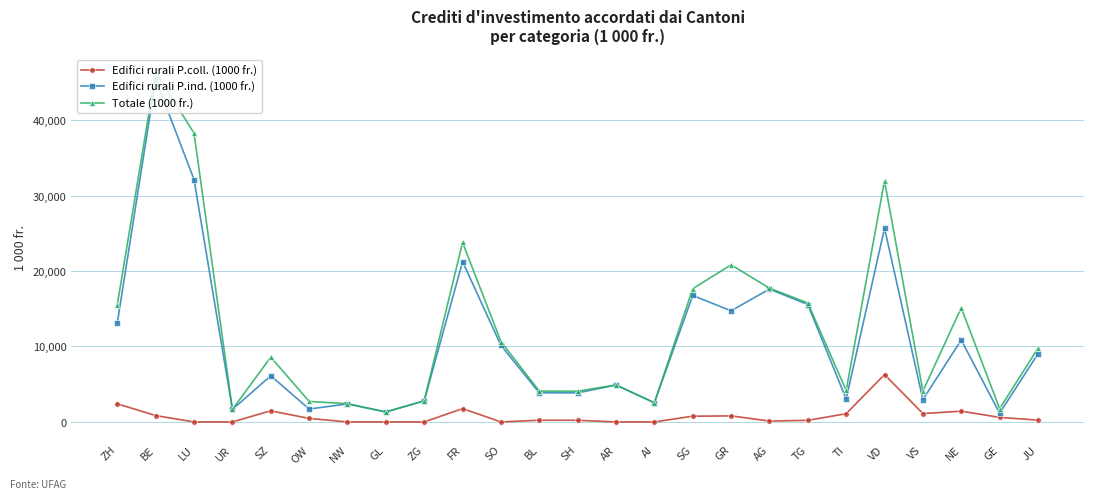

At which category is the sum across all series the highest?

BE